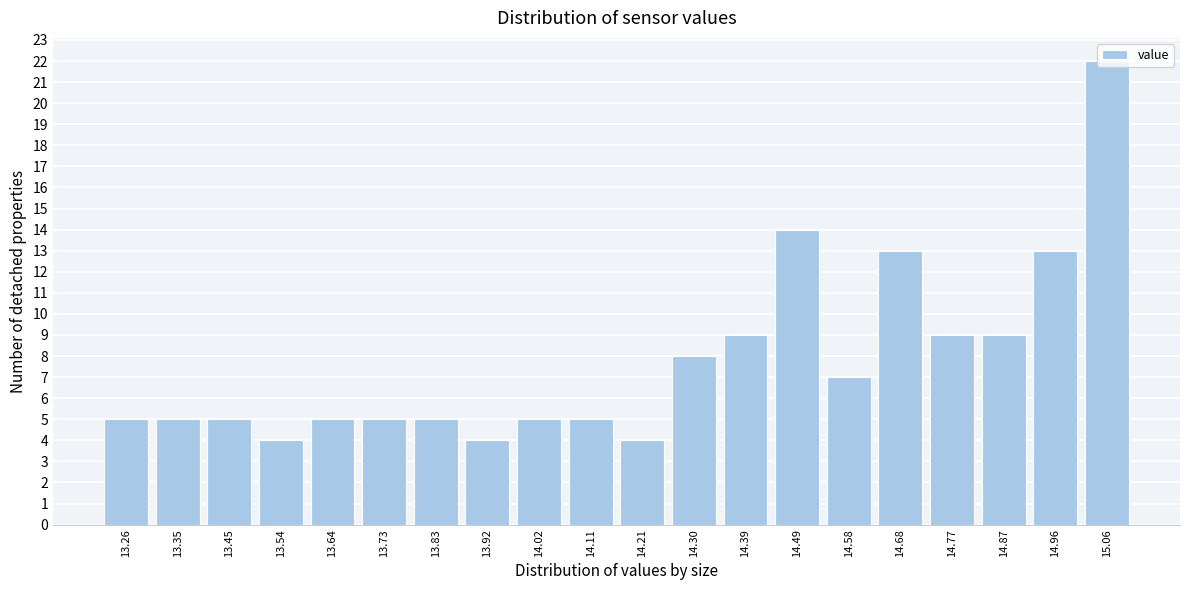

What is the maximum value shown in the chart?

22